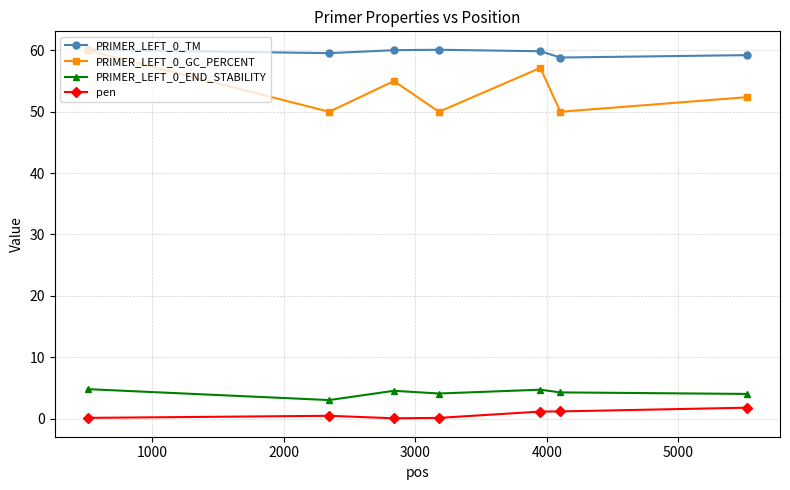

What is the value of the PRIMER_LEFT_0_GC_PERCENT point at the 4th from the left?

50.0